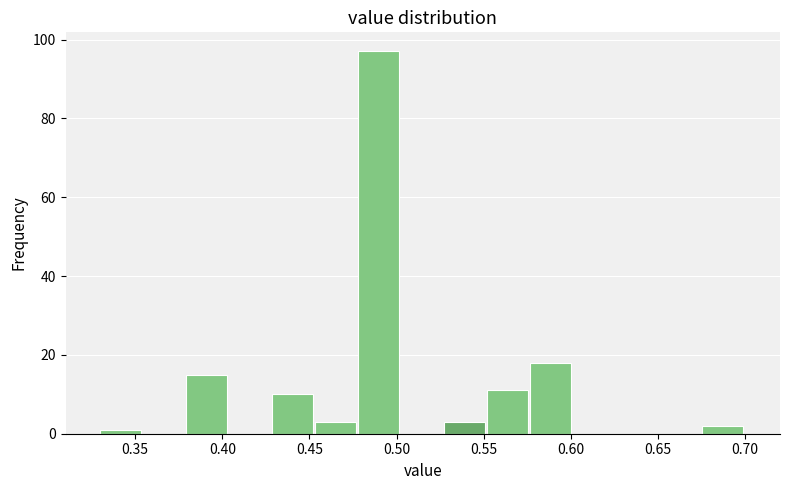

Reading left to right, transcribe this chart: for each bar, give the range it covers on the x-axis and its height. Neither the bar edges nor the heights are printed on the chart, so give them approximately, as read against the axes.

0.330 to 0.355: under 2
0.355 to 0.380: 0
0.380 to 0.405: 16
0.405 to 0.430: 0
0.430 to 0.455: 10
0.455 to 0.480: 4
0.480 to 0.505: 98
0.505 to 0.525: 0
0.525 to 0.550: 4
0.550 to 0.575: 12
0.575 to 0.600: 18
0.600 to 0.625: 0
0.625 to 0.650: 0
0.650 to 0.675: 0
0.675 to 0.700: 2